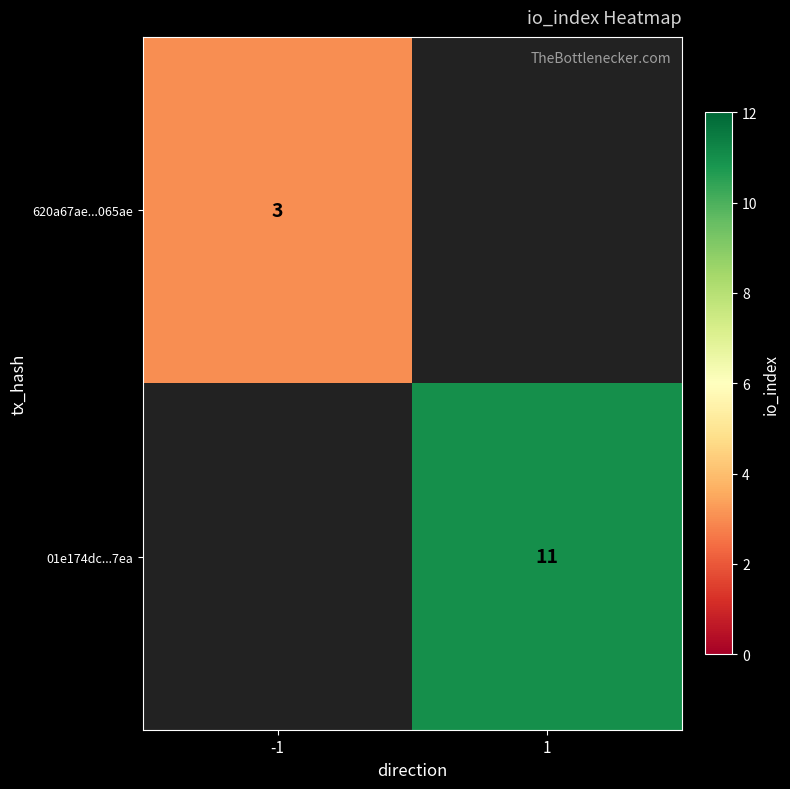

Which label corresponds to the smallest value in the chart?

-1